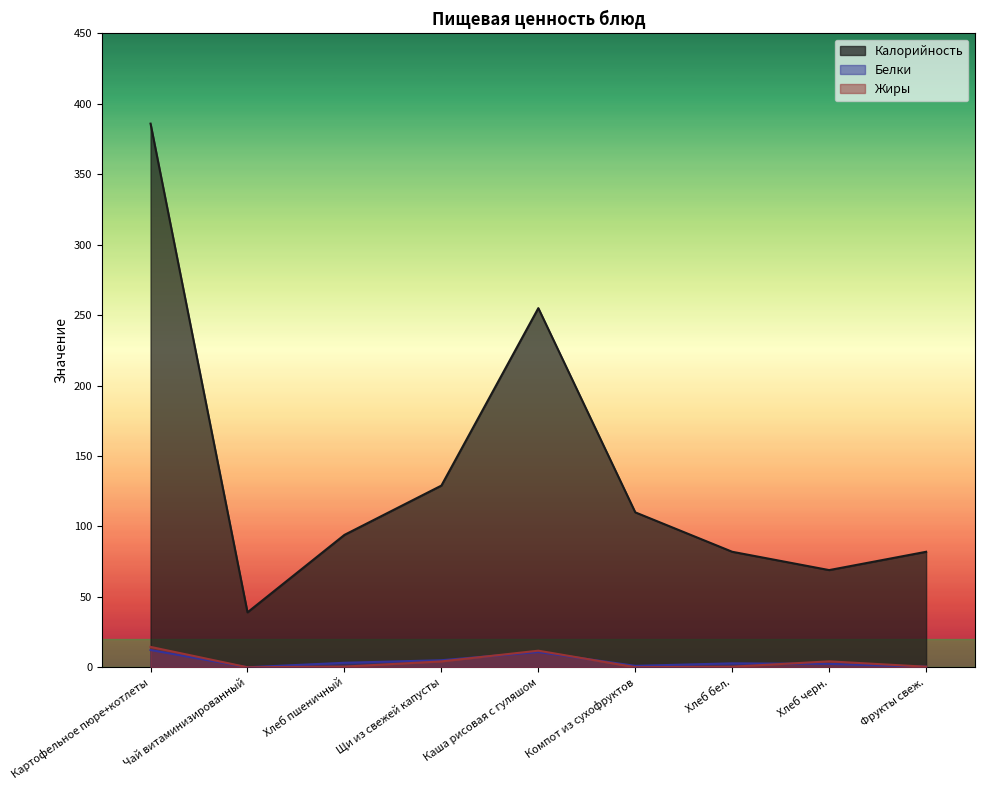

Rank the categories by Жиры value from highest to lowest.

Картофельное пюре+котлеты, Каша рисовая с гуляшом, Хлеб черн., Щи из свежей капусты, Хлеб пшеничный, Хлеб бел., Фрукты свеж., Компот из сухофруктов, Чай витаминизированный